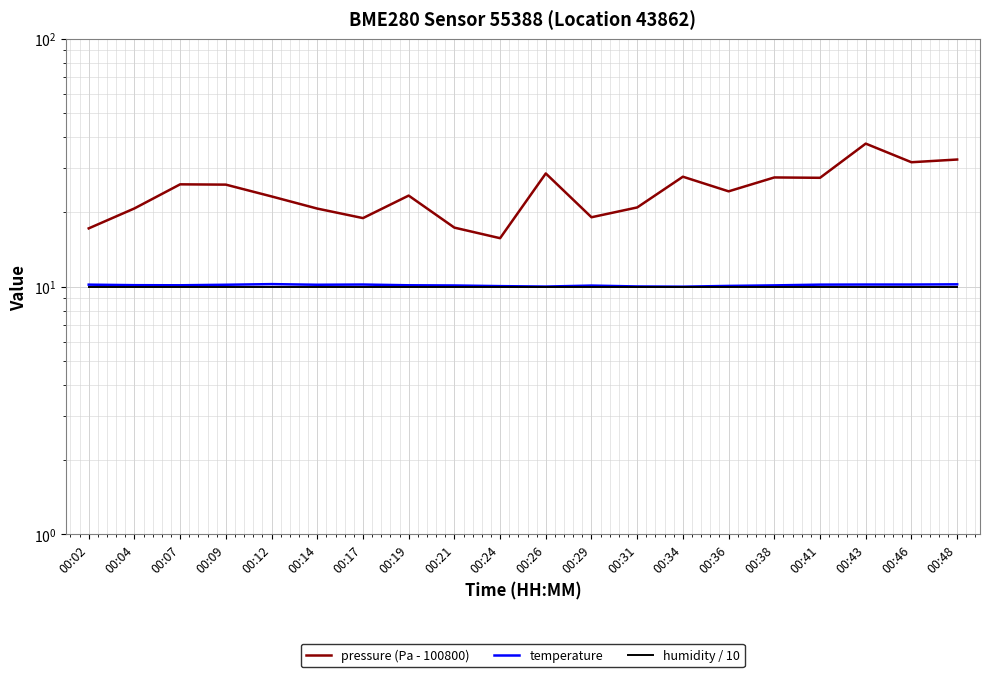

Where is the first local minimum for temperature?

00:07